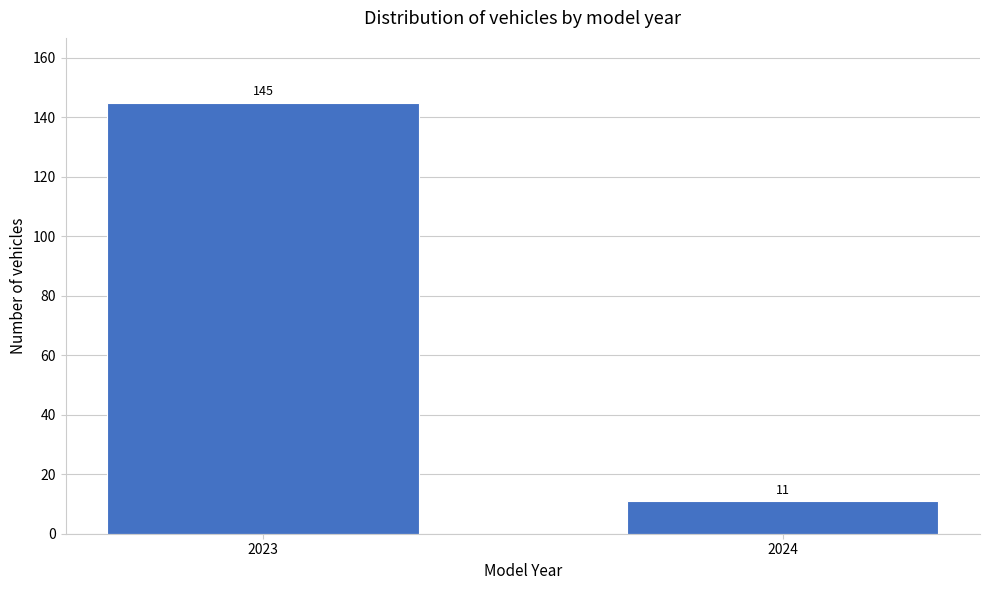

Reading left to right, transcribe all the data shown in this chart.

145	11